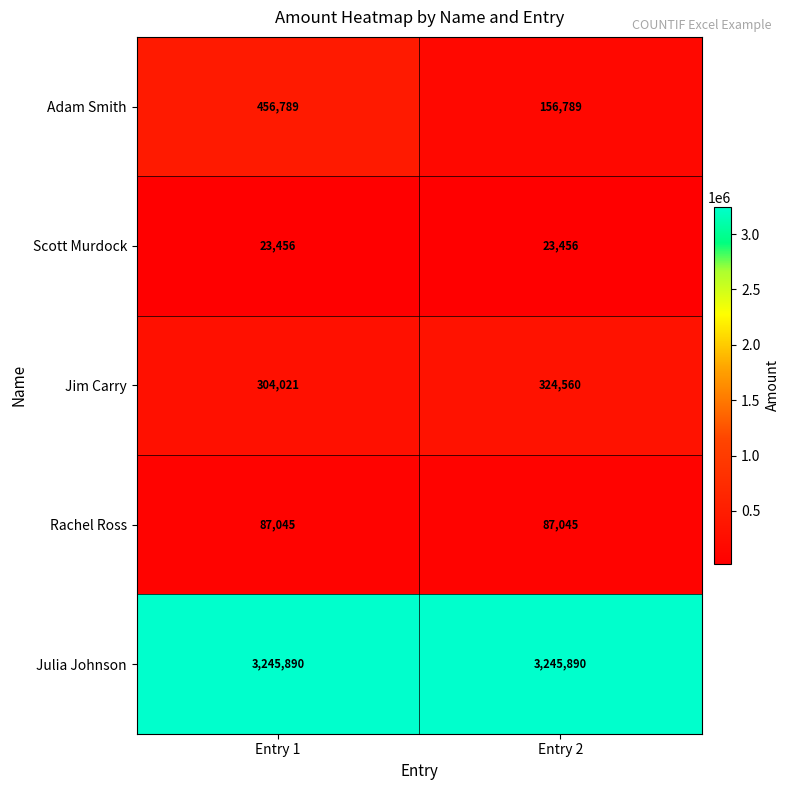

What is the spread (max minus min) of values at Entry 1?

3222434